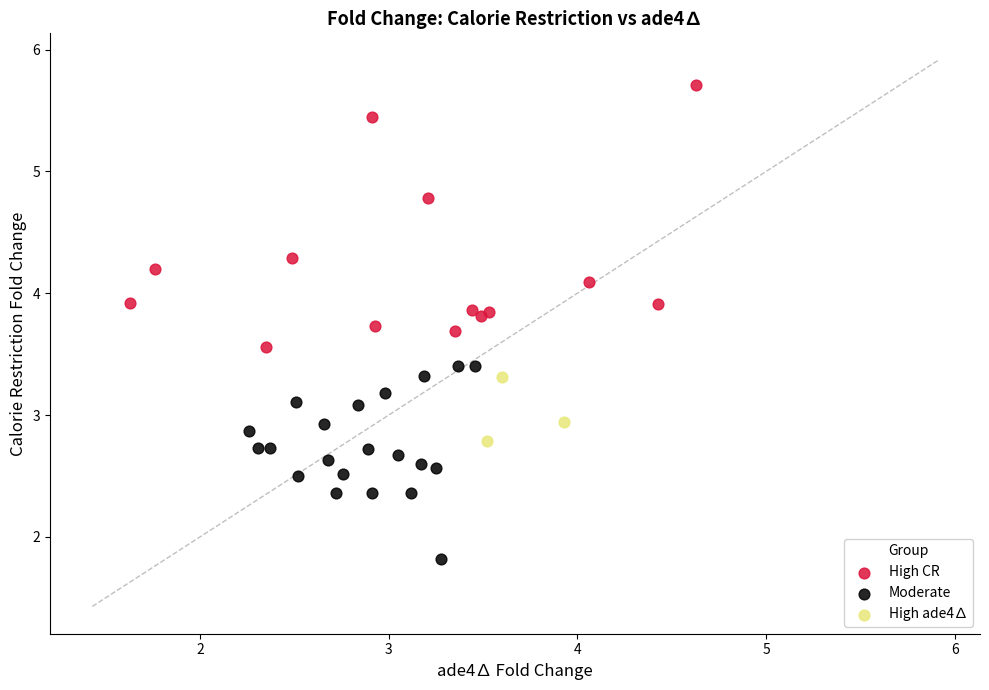

Which series reaches the minimum Y coordinate?

Moderate